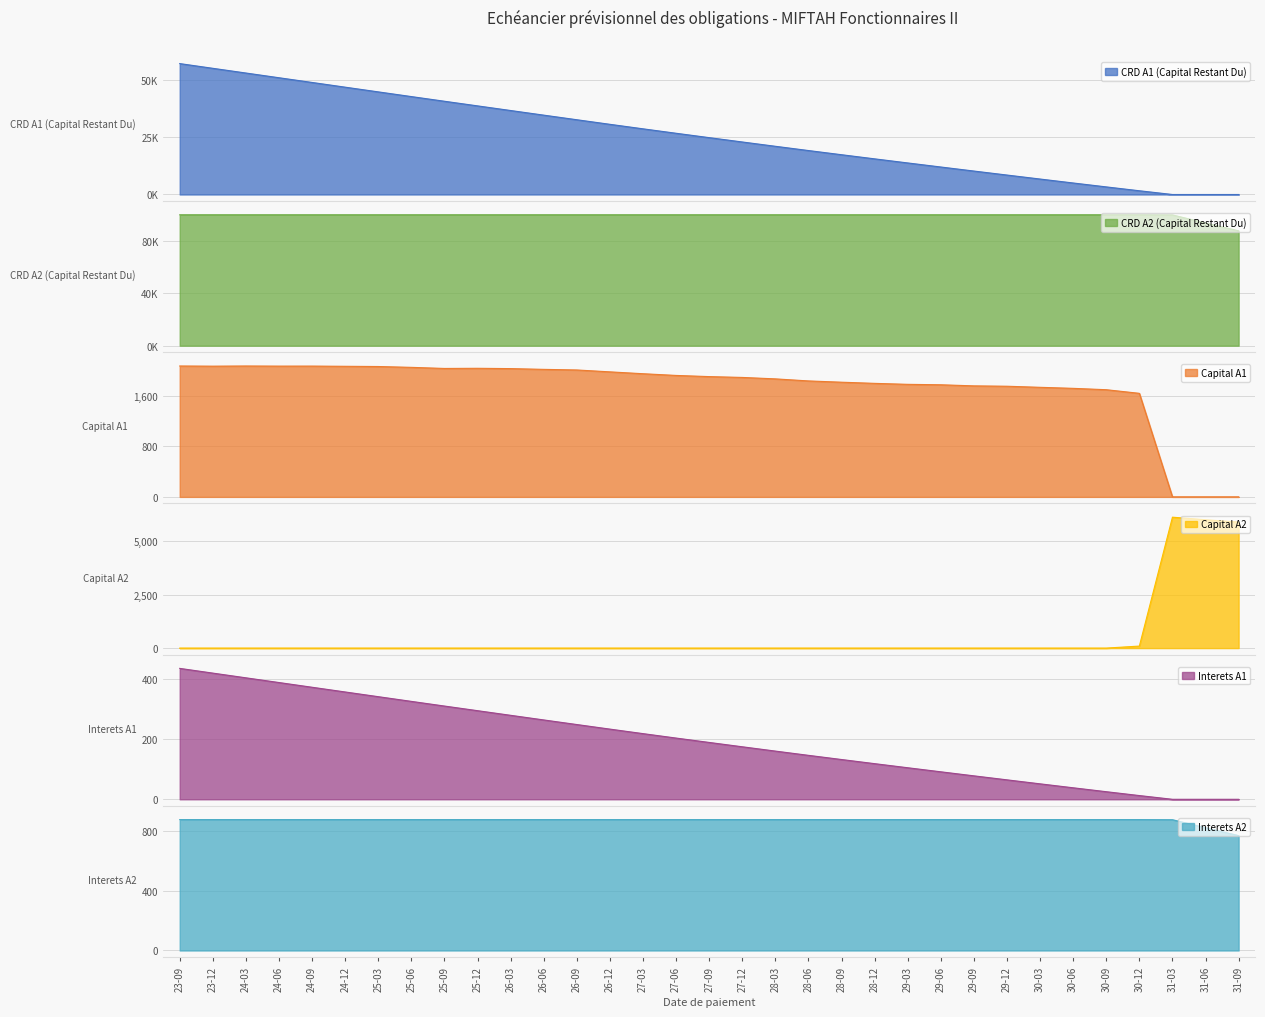

Rank the series by their maximum value, from lowest to highest.

Interets A1, Interets A2, Capital A1, Capital A2, CRD A1 (Capital Restant Du), CRD A2 (Capital Restant Du)